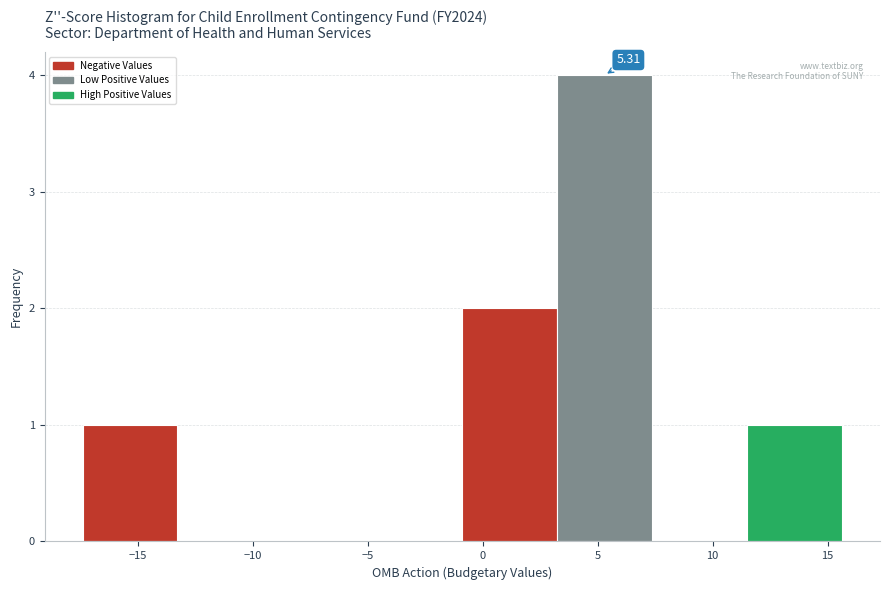

Which range on the x-axis has the tallest bar?

3.0 to 7.5